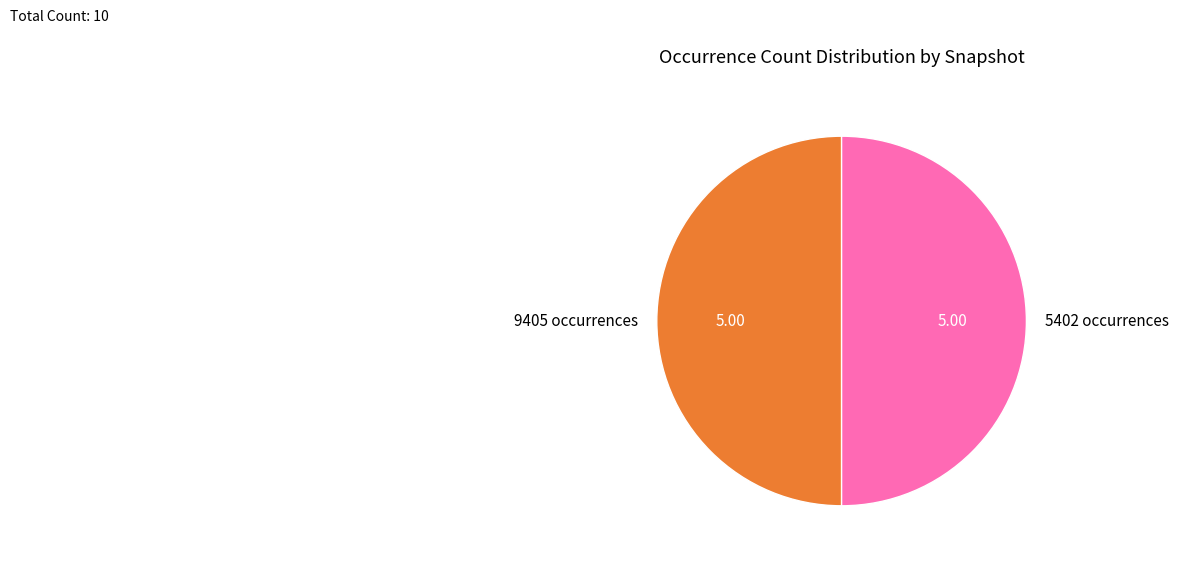

What is the ratio of the value at 5402 occurrences to the value at 9405 occurrences?

1.0